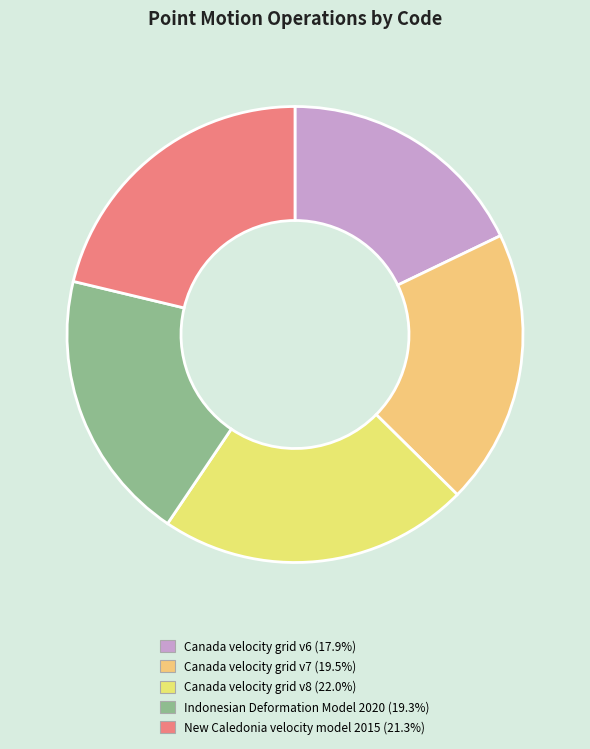

Which category has the biggest portion of the pie?

Canada velocity grid v8